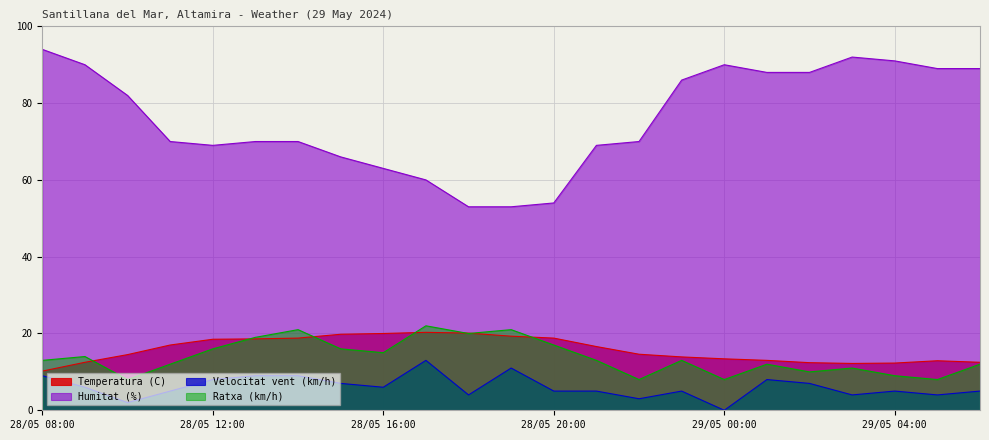

What is the average value of the Ratxa (km/h) series?

13.8